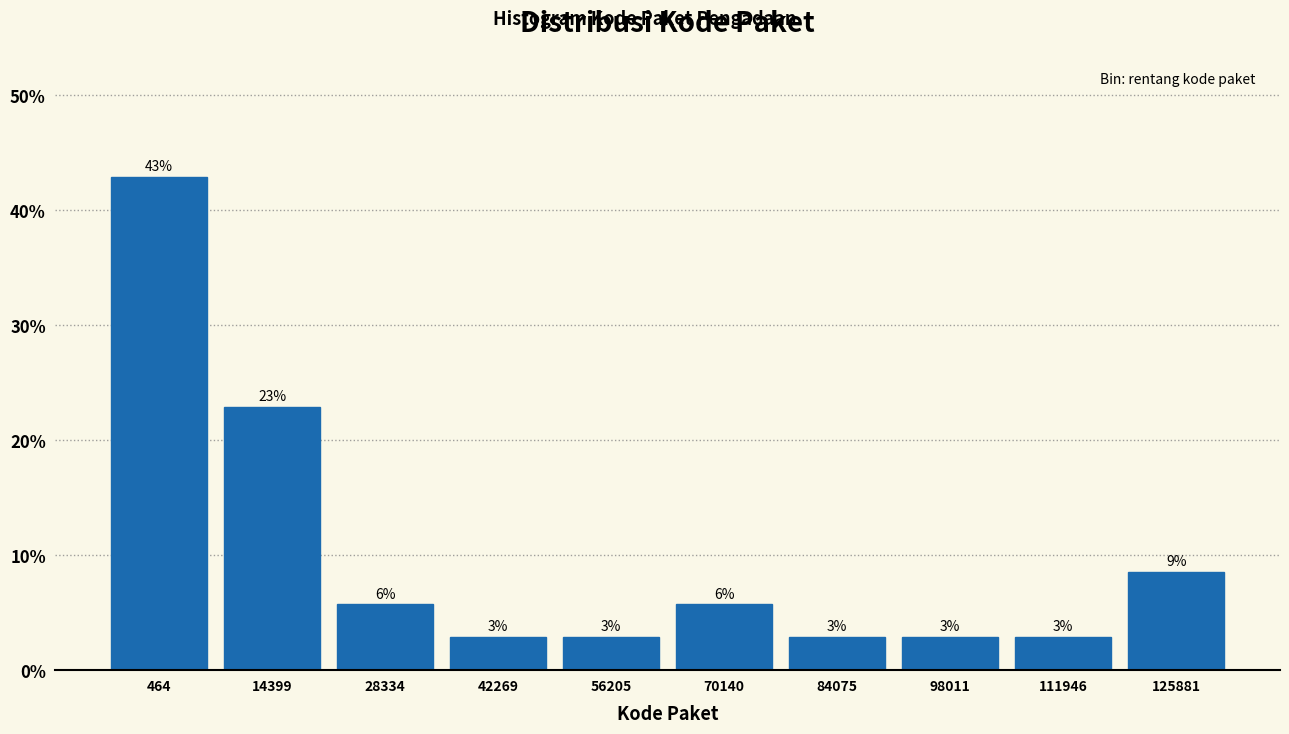

Are the bars horizontal?

No